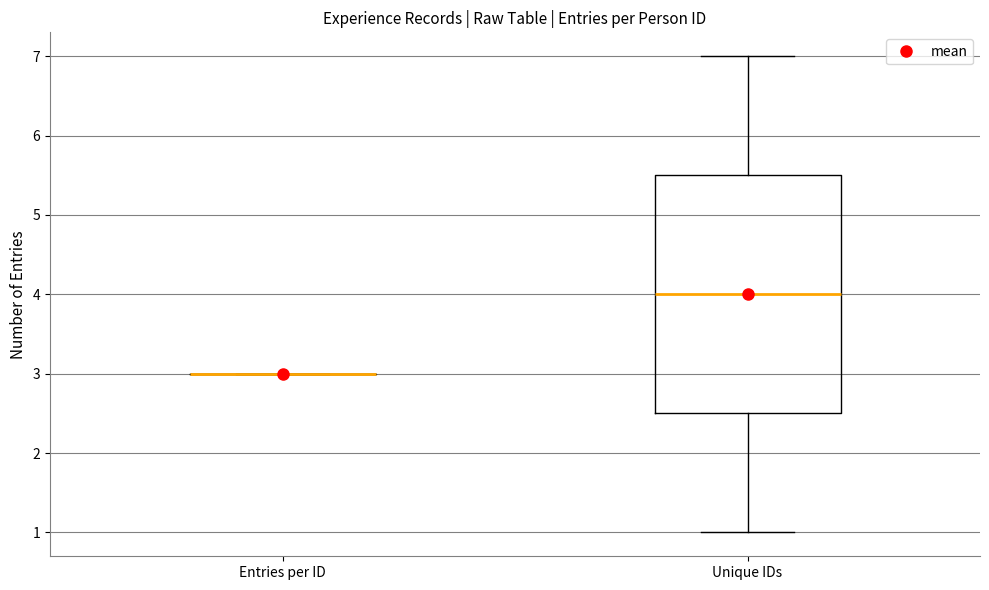

Reading left to right, transcribe this box plot: for each box, give where its median line is, the range the box spans, and where its two whiskers end, as read against the y-axis. The values are not printed on the chart, so give them approximately, as read against the axis.

Entries per ID: box collapsed to a line at 3.0, whiskers 3.0 to 3.0
Unique IDs: median 4.0, box 2.5 to 5.5, whiskers 1.0 to 7.0